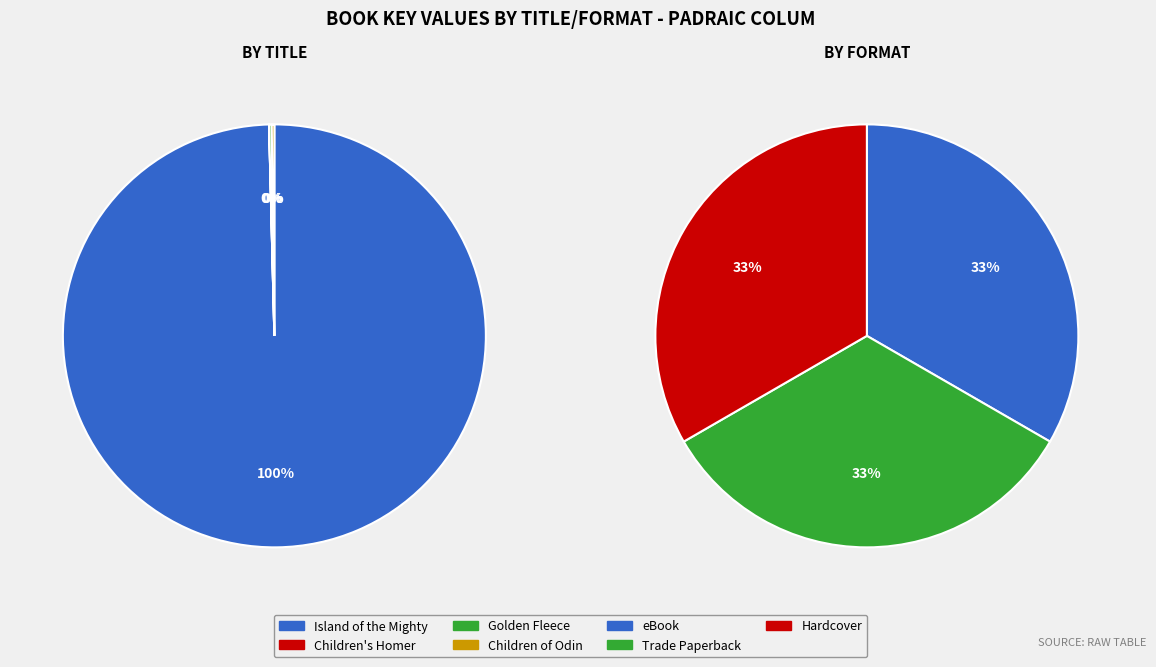

How many segments does this pie chart have?

3